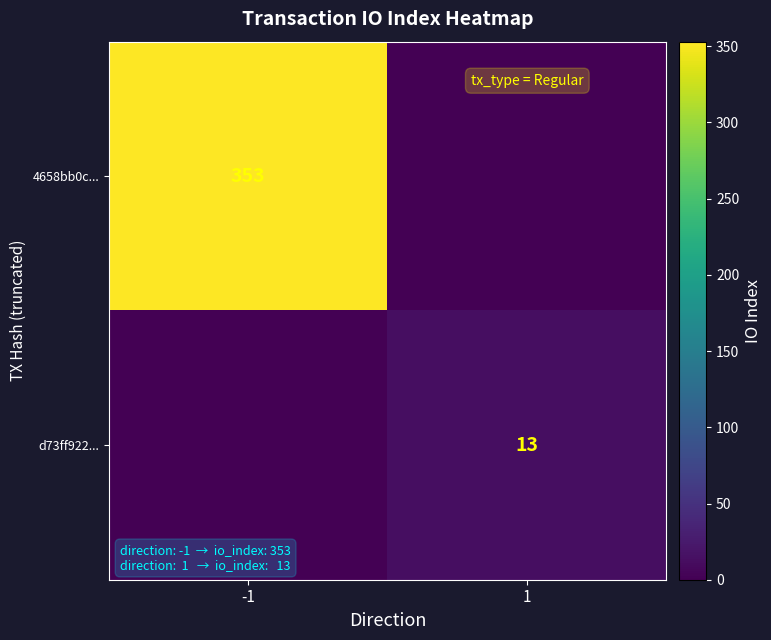

What is the difference between the highest and lowest values at -1?

353